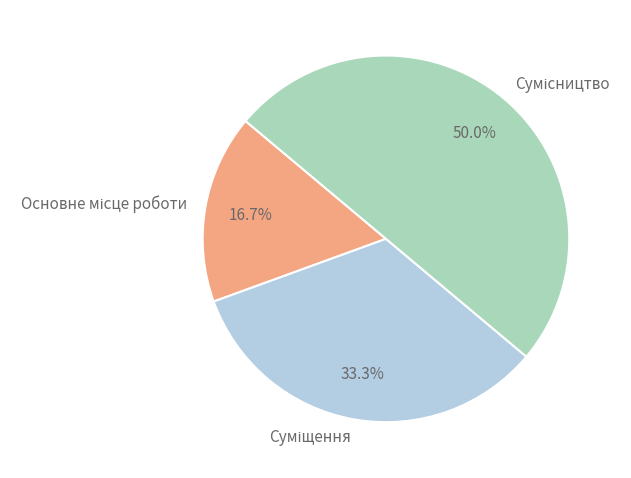

Combined, do Суміщення and Сумісництво account for over 50%?

Yes